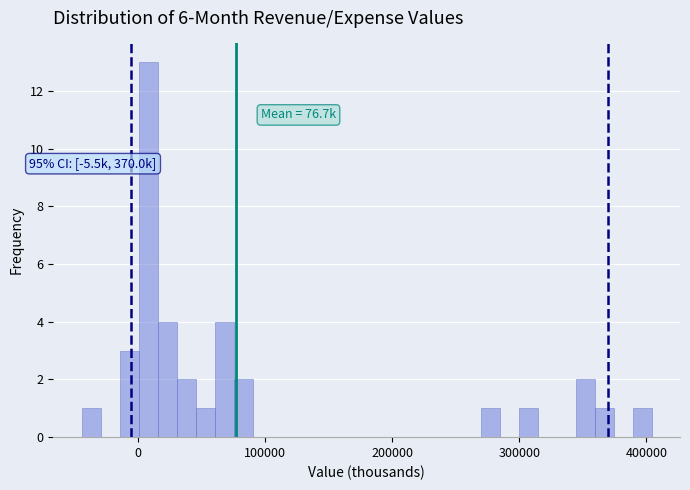

Around what value on the x-axis is the tallest bar? Give the approximate position of its centre, as read against the axis.

10000